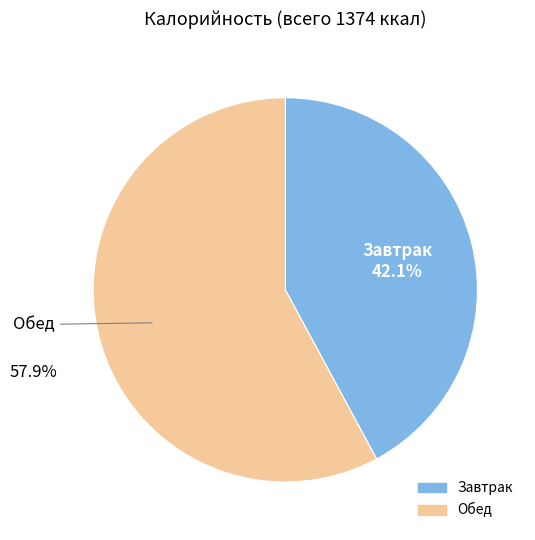

How much of the chart is everything except Завтрак?

57.9%